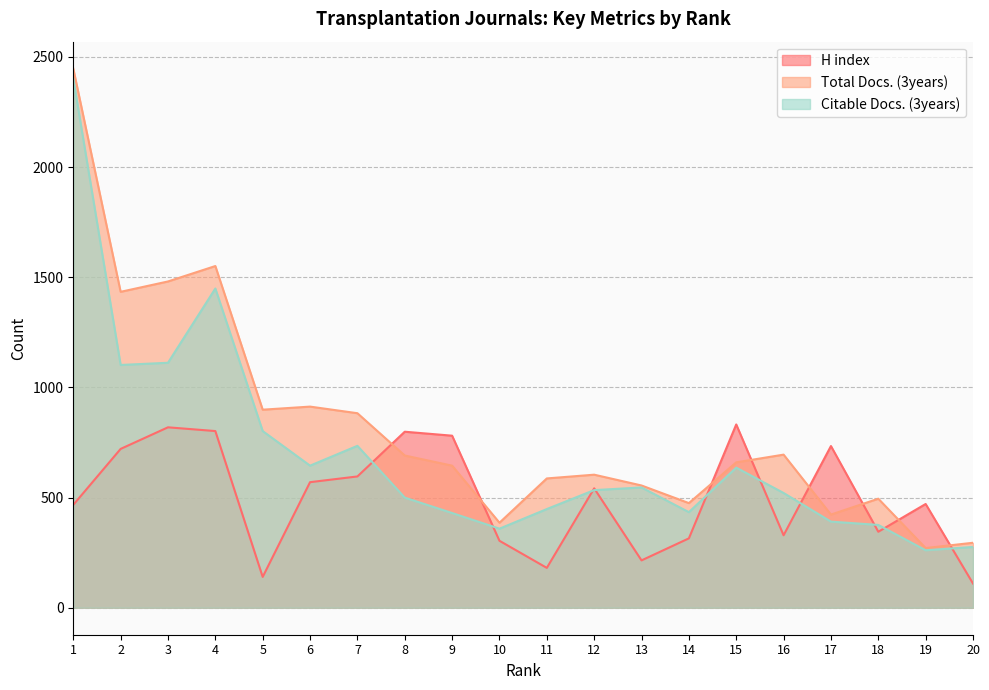

Is the value of Total Docs. (3years) at 14 greater than the value of H index at 17?

No